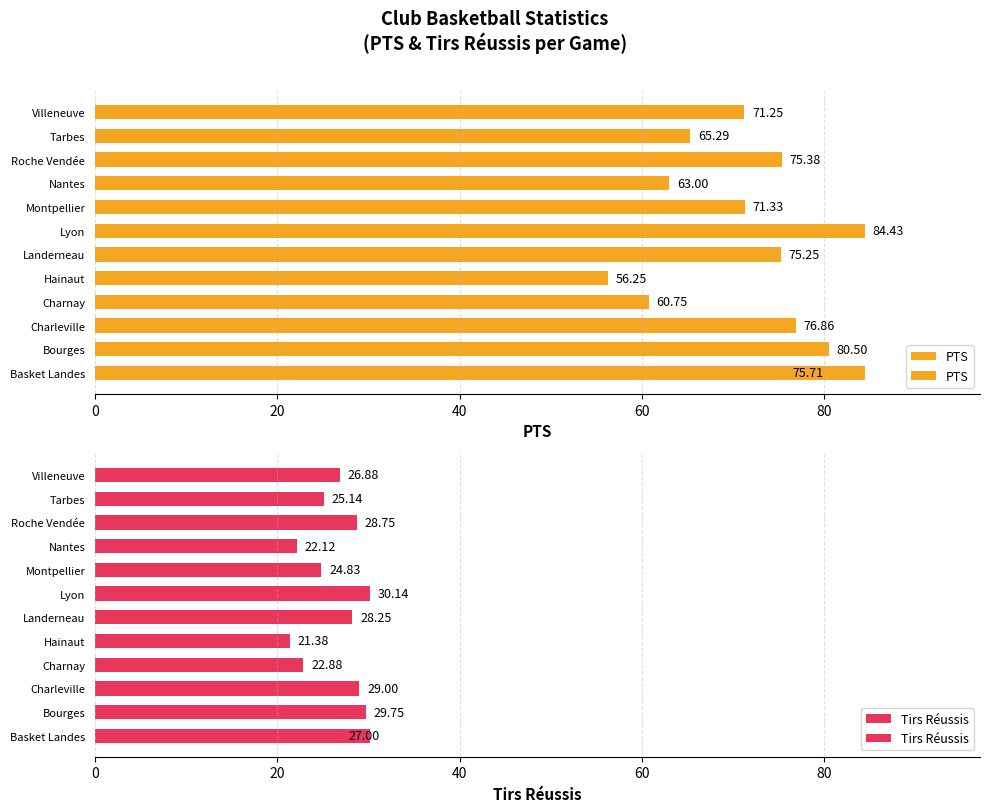

How many values in the PTS series are below 75?

6